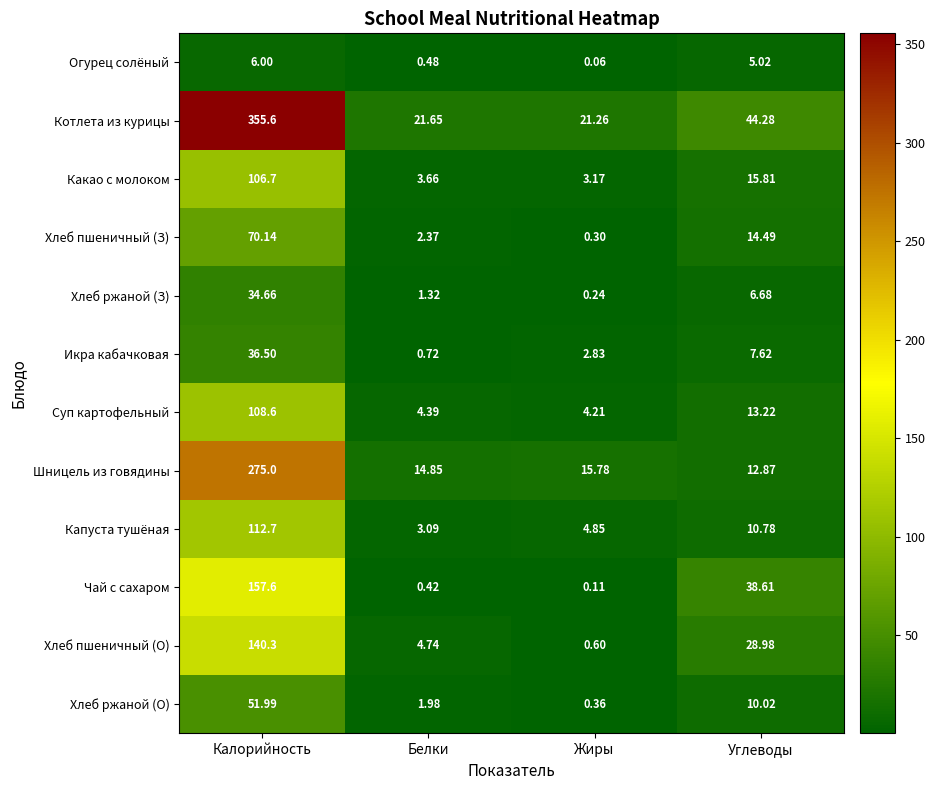

How many series are shown in this chart?

12